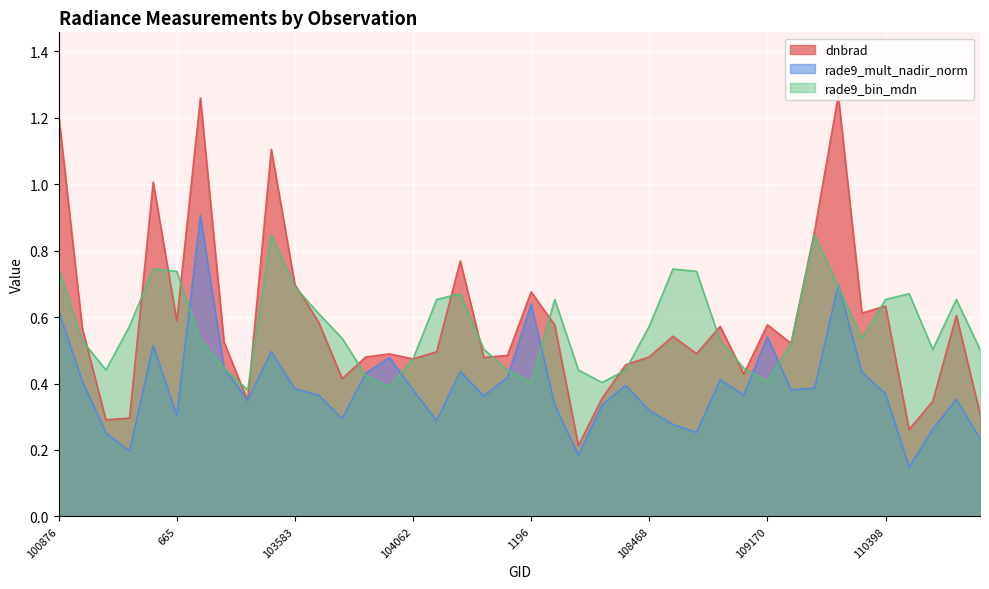

Rank the categories by rade9_bin_mdn value from highest to lowest.

103474, 109357, 100876, 647, 108481, 665, 108645, 103583, 2168, 104186, 2384, 1070, 1700, 110398, 114275, 103592, 102861, 108468, 926, 109705, 101003, 102989, 1961, 2114, 104304, 110583, 3023, 104062, 103109, 108828, 104422, 107945, 102741, 1880, 103827, 109170, 1196, 1835, 103946, 103227